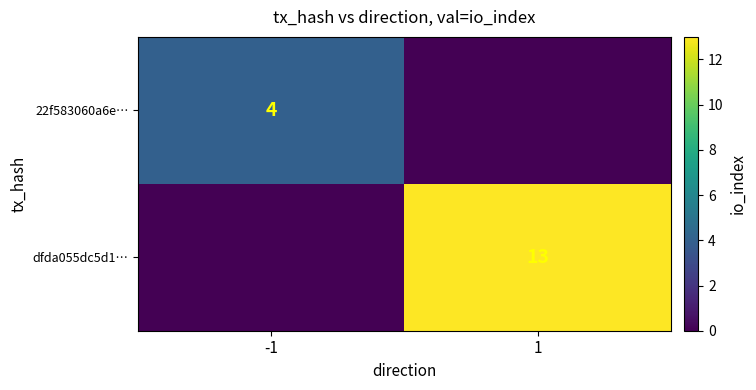

Is it true that dfda055dc5d1… equals 13 at 1?

True